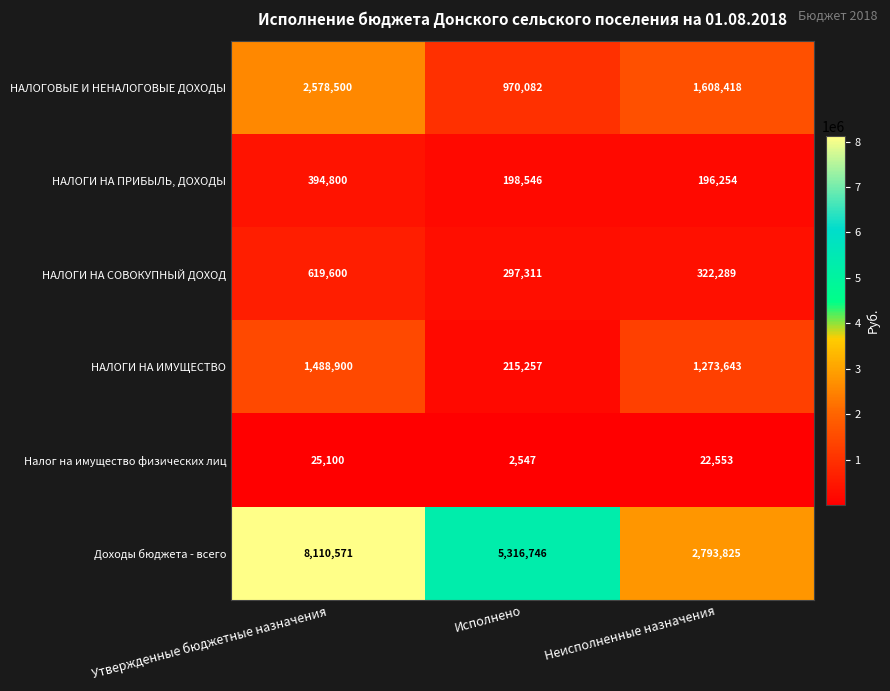

Reading left to right, list all the values displayed in this chart.

НАЛОГОВЫЕ И НЕНАЛОГОВЫЕ ДОХОДЫ: 2578500	970082	1608418
НАЛОГИ НА ПРИБЫЛЬ, ДОХОДЫ: 394800	198546	196254
НАЛОГИ НА СОВОКУПНЫЙ ДОХОД: 619600	297311	322289
НАЛОГИ НА ИМУЩЕСТВО: 1488900	215257	1273643
Налог на имущество физических лиц: 25100	2547	22553
Доходы бюджета - всего: 8110571	5316746	2793825